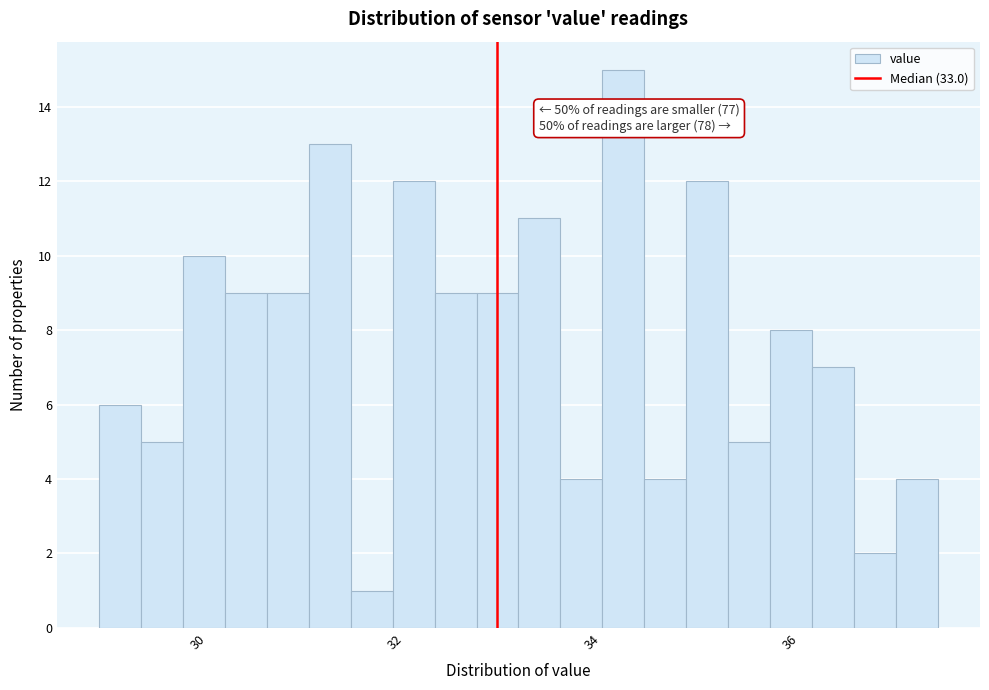

Read against the x-axis, roughly where is the centre of the tallest bar?

34.4